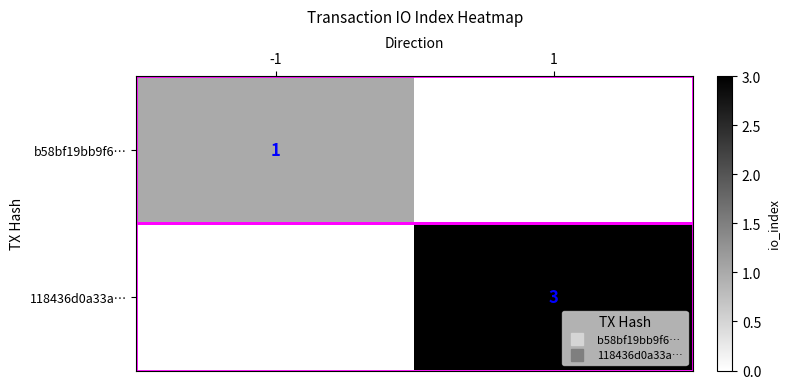

Is the value of b58bf19bb9f6… at 1 greater than the value of 118436d0a33a… at 1?

No